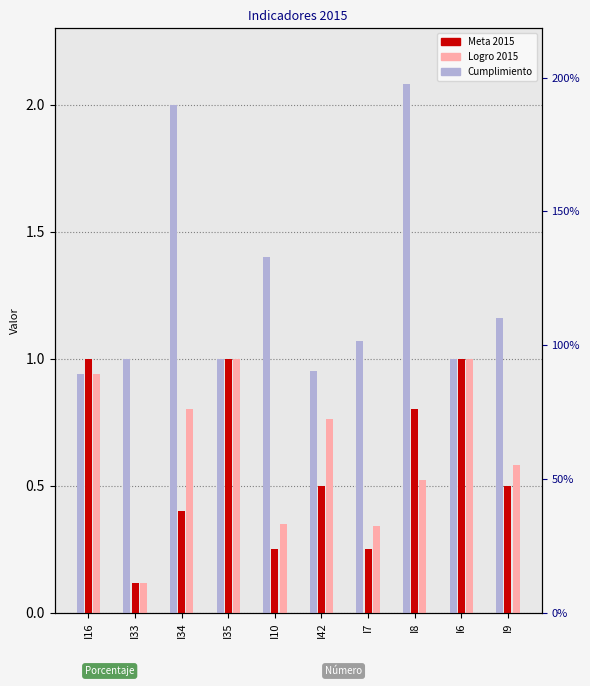

Which series has the largest range (max minus min)?

Cumplimiento